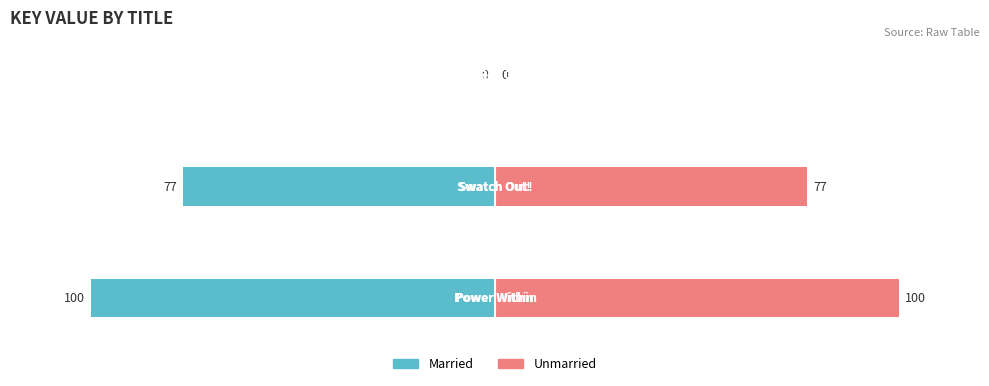

How many data points in Married are above -77?

1